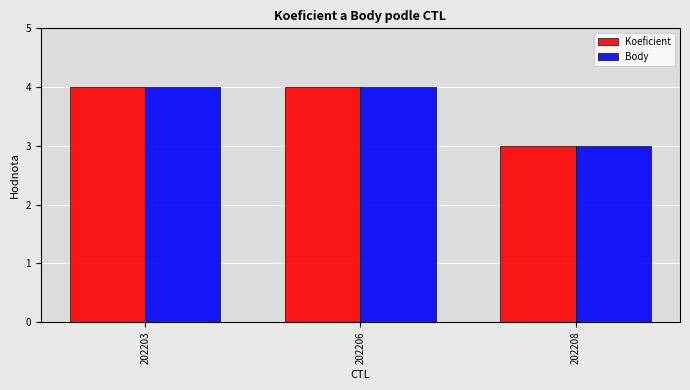

What is the difference between the Body values at 202208 and 202203?

1